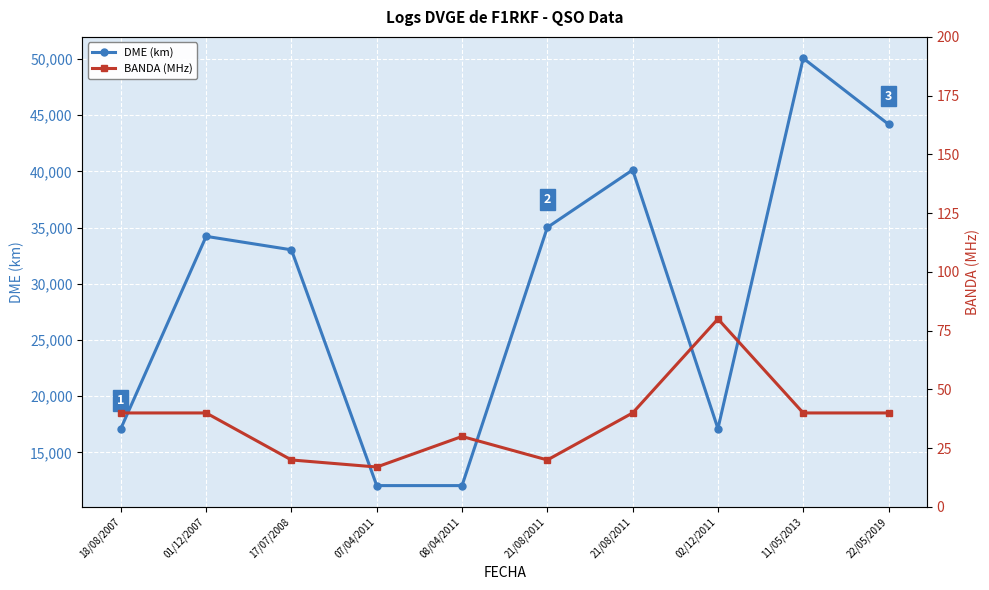

What is the difference between the second highest and minimum values in the DME (km) series?

32152